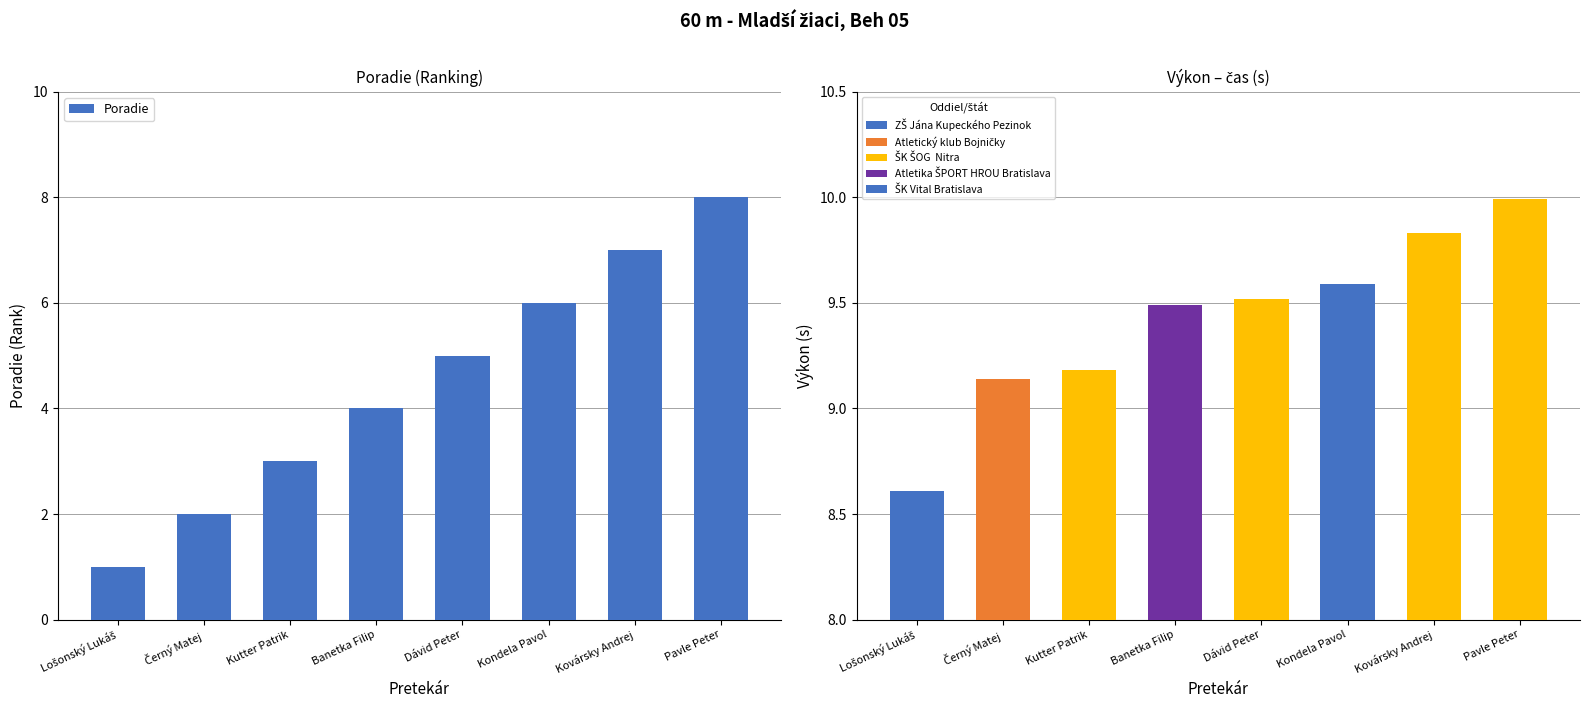

What is the difference between the maximum and minimum values?

7